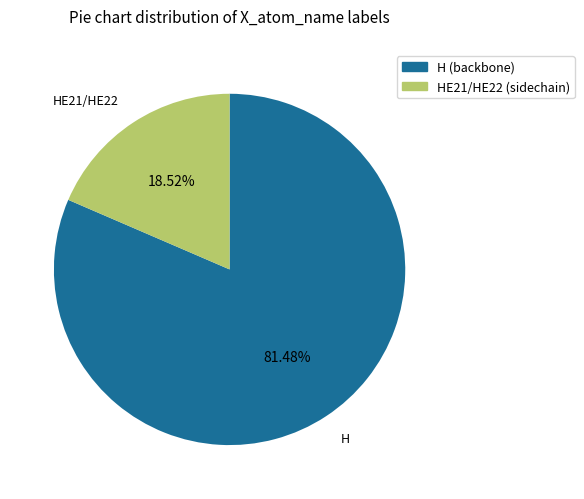

Does any single category account for the majority?

Yes